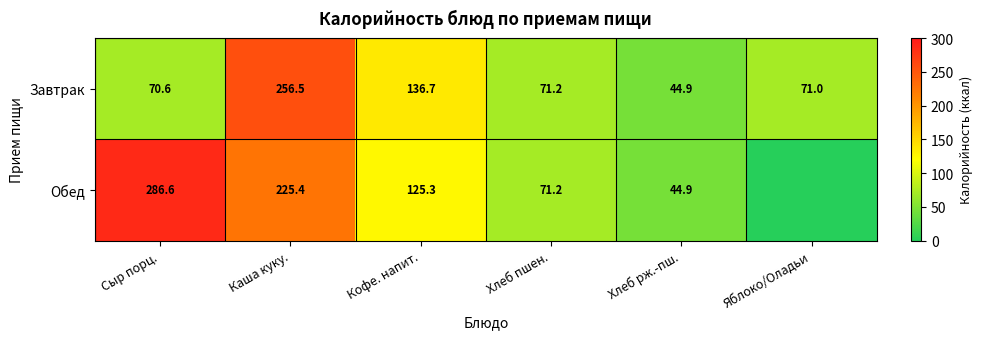

What is the maximum value for Завтрак?

256.5